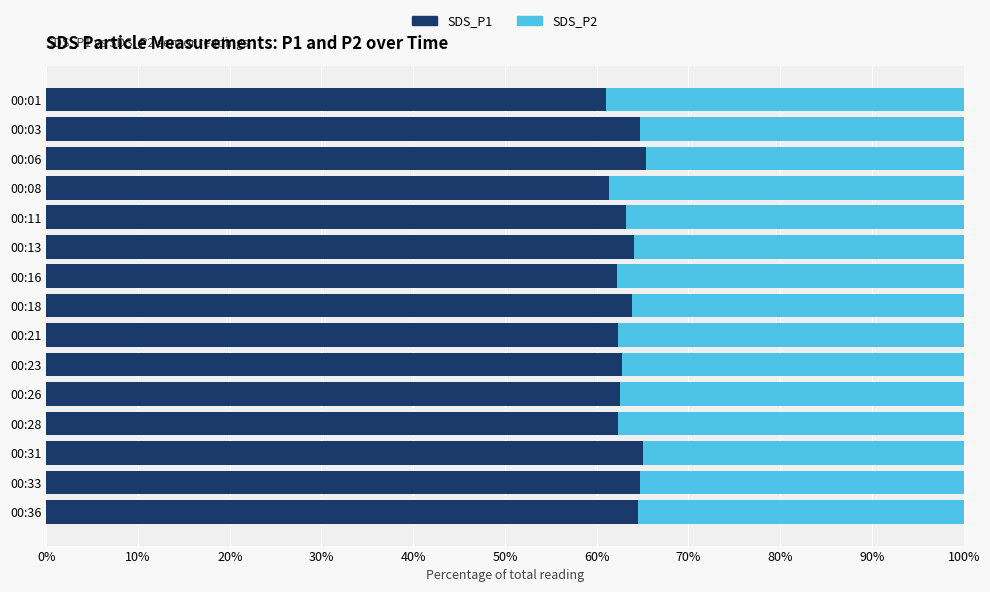

What is the sum of all SDS_P1 values?

949.8